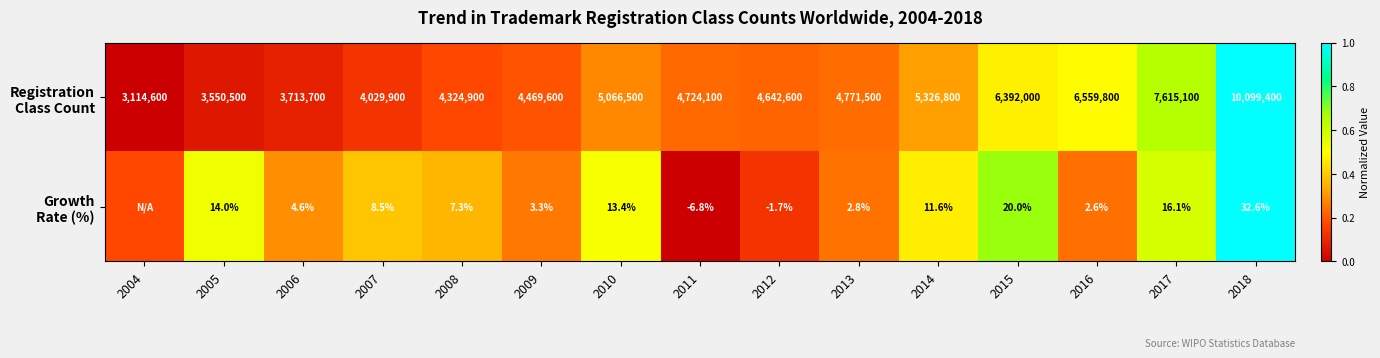

Which series has the largest total across all categories?

Growth Rate (%)